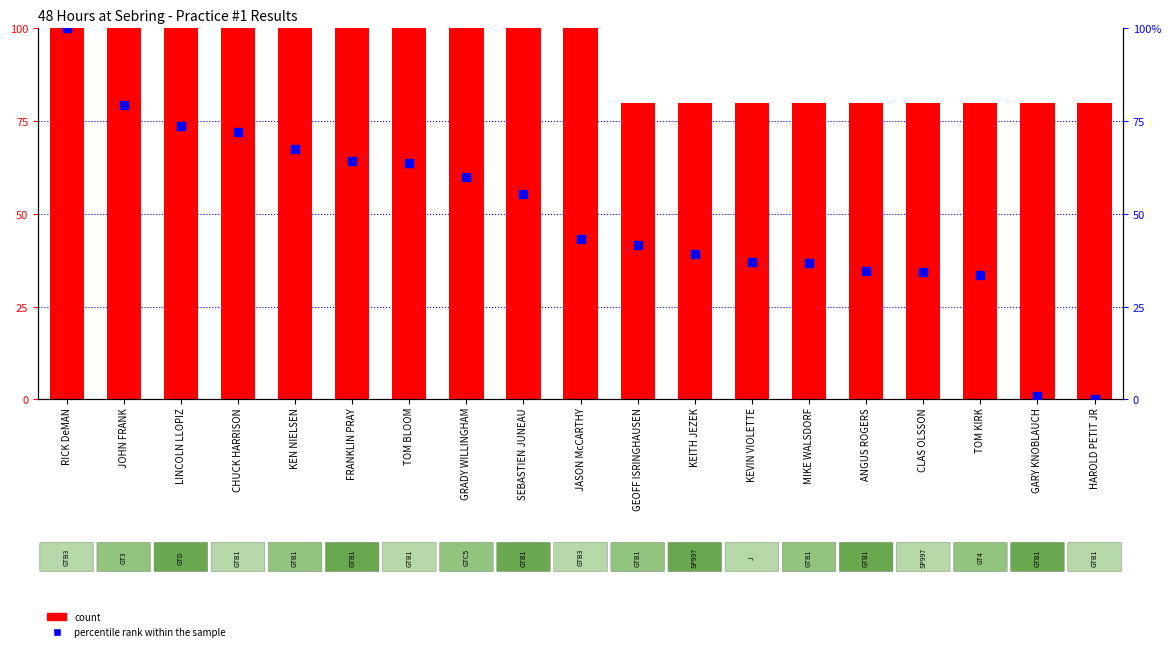

Is the value of count at KEN NIELSEN greater than the value of percentile rank within the sample at TOM KIRK?

Yes